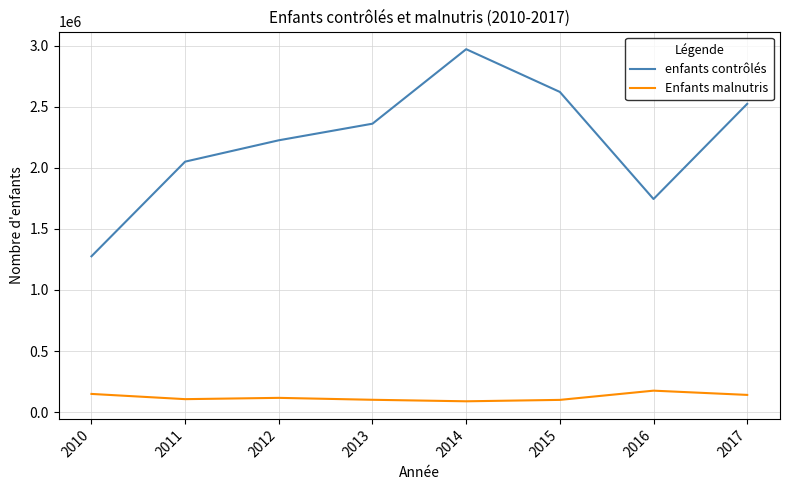

Between 2012 and 2014, which series saw the biggest shift?

enfants contrôlés